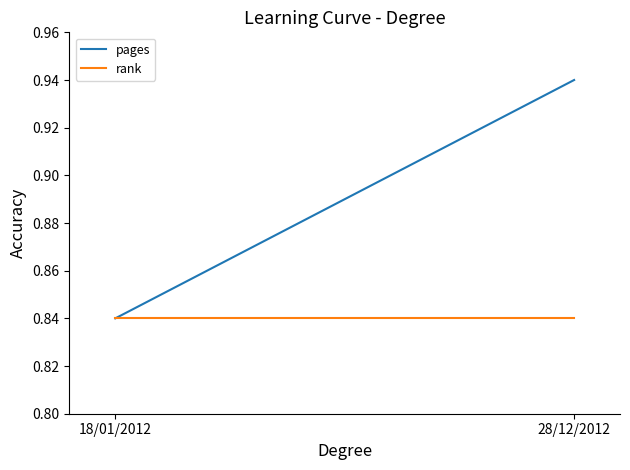

Which has a higher value, 18/01/2012 or 28/12/2012?

28/12/2012